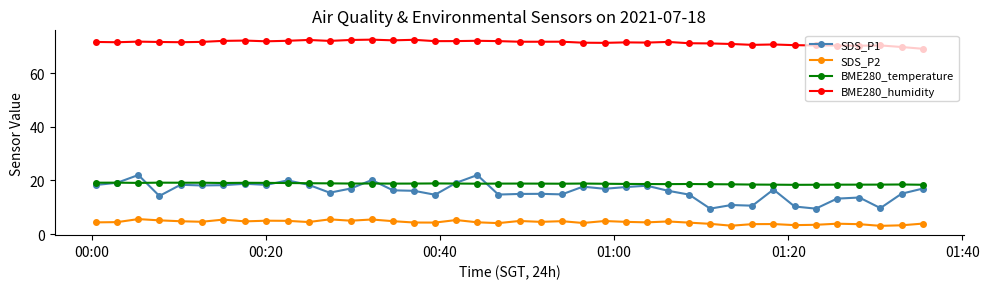

True or false: SDS_P1 has more than 1 interior local peaks.

True